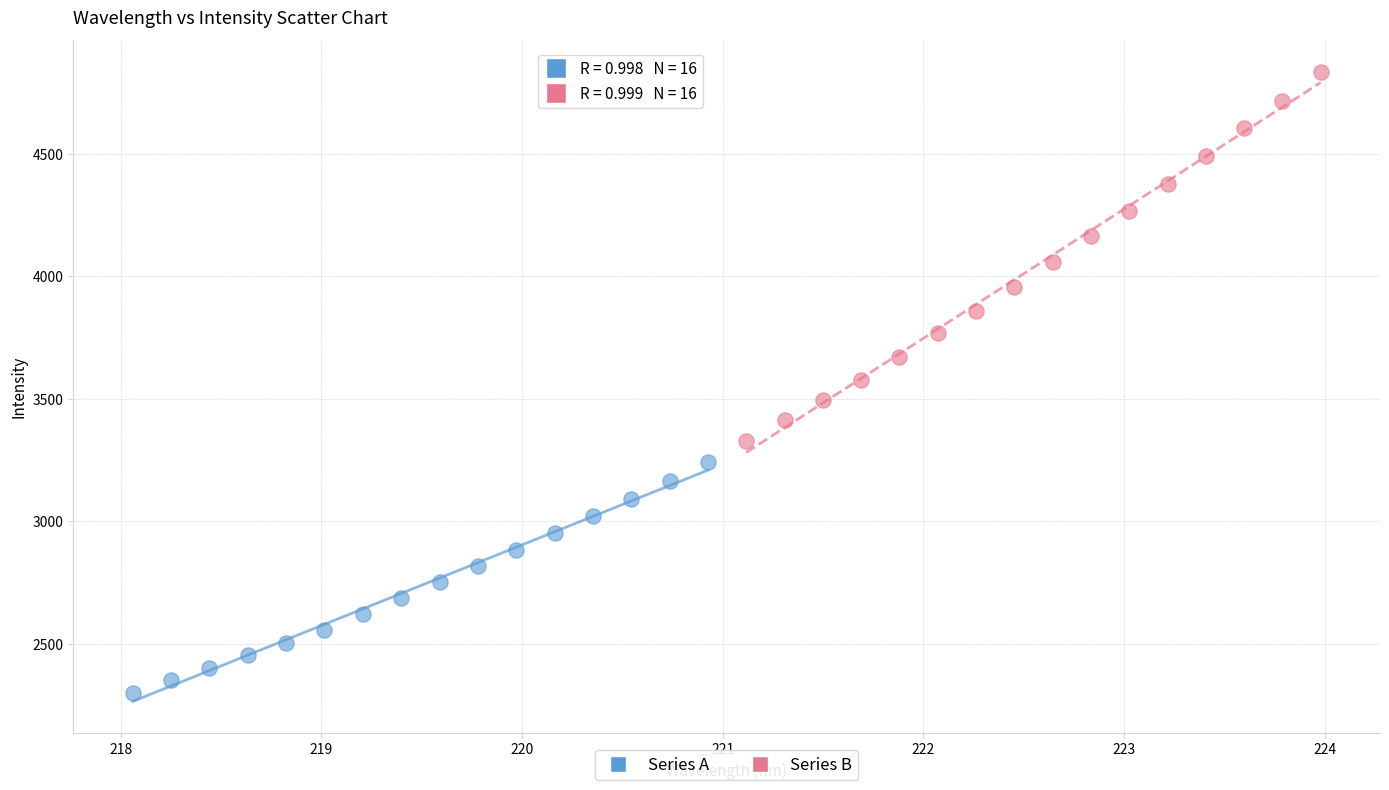

Which series reaches the minimum Y coordinate?

Series A